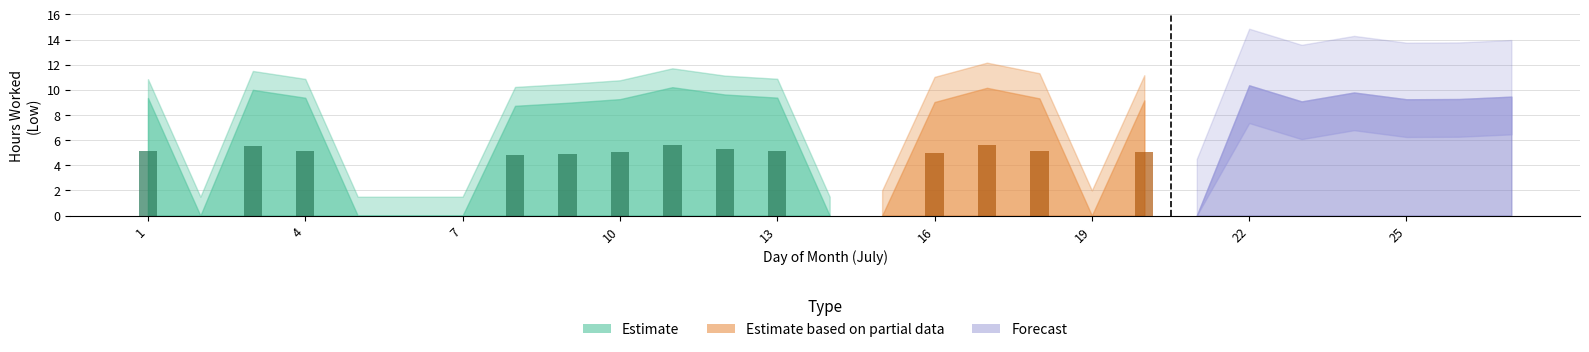

Reading left to right, transcribe all the data shown in this chart.

Low: 1=9.3	2=0.0	3=10.0	4=9.4	5=0.0	6=0.0	7=0.0	8=8.7	9=9.0	10=9.3	11=10.2	12=9.6	13=9.4	14=0.0	15=0.0	16=9.0	17=10.2	18=9.3	19=0.0	20=9.2	21=0.0	22=10.4	23=9.1	24=9.8	25=9.2	26=9.3	27=9.5
Break Total: 1=0.0	2=0.0	3=0.0	4=0.0	5=0.0	6=0.0	7=0.0	8=0.0	9=0.0	10=0.0	11=0.0	12=0.0	13=0.0	14=0.0	15=0.0	16=0.0	17=0.0	18=0.0	19=0.0	20=0.0	21=0.0	22=0.0	23=0.0	24=0.0	25=0.0	26=0.0	27=0.0